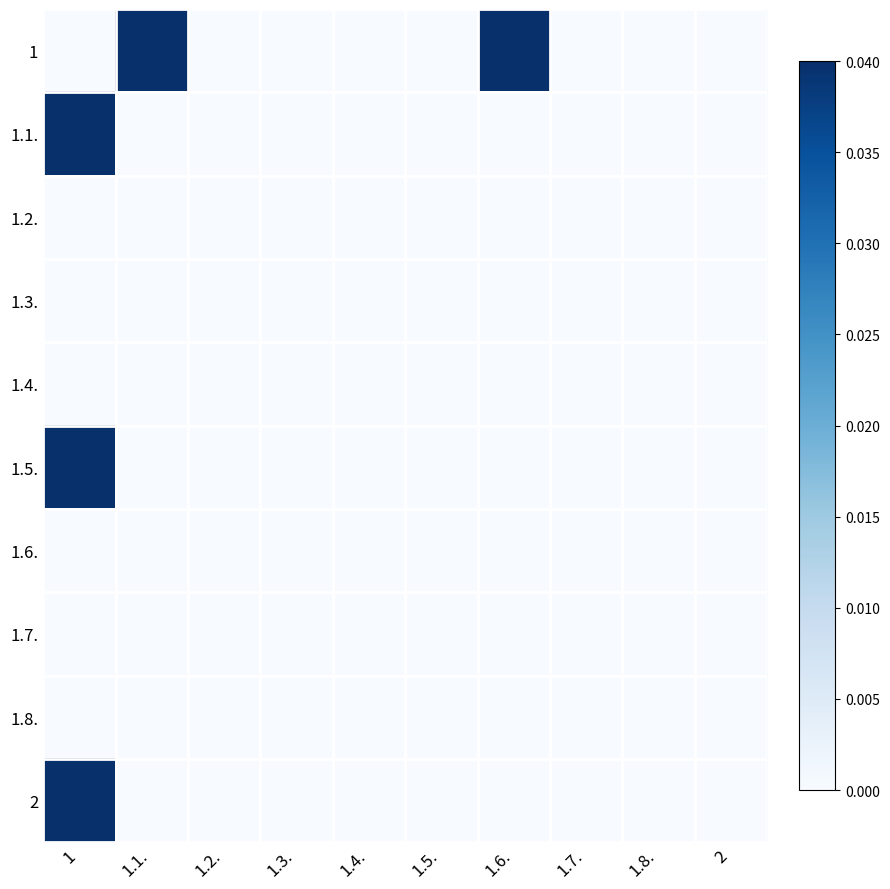

At how many categories does at least one series exceed 0?

3